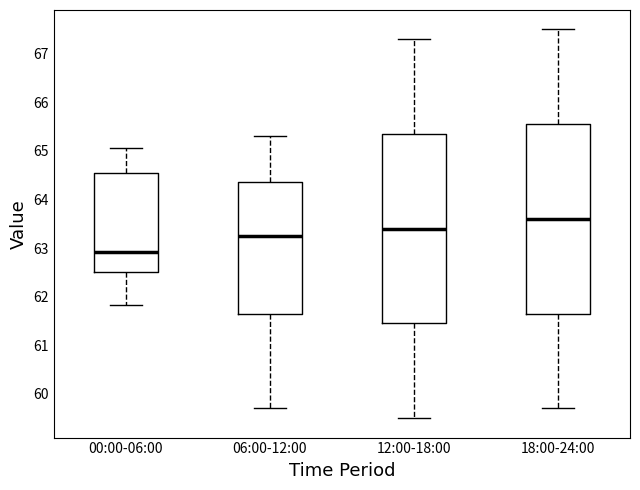

Where does the upper whisker of the box for 12:00-18:00 end on the y-axis? The values are not printed on the chart, so give them approximately, as read against the axis.

67.3